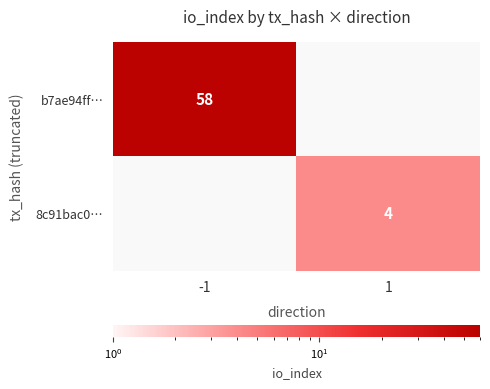

True or false: b7ae94ff… has a value of 97 at -1.

False